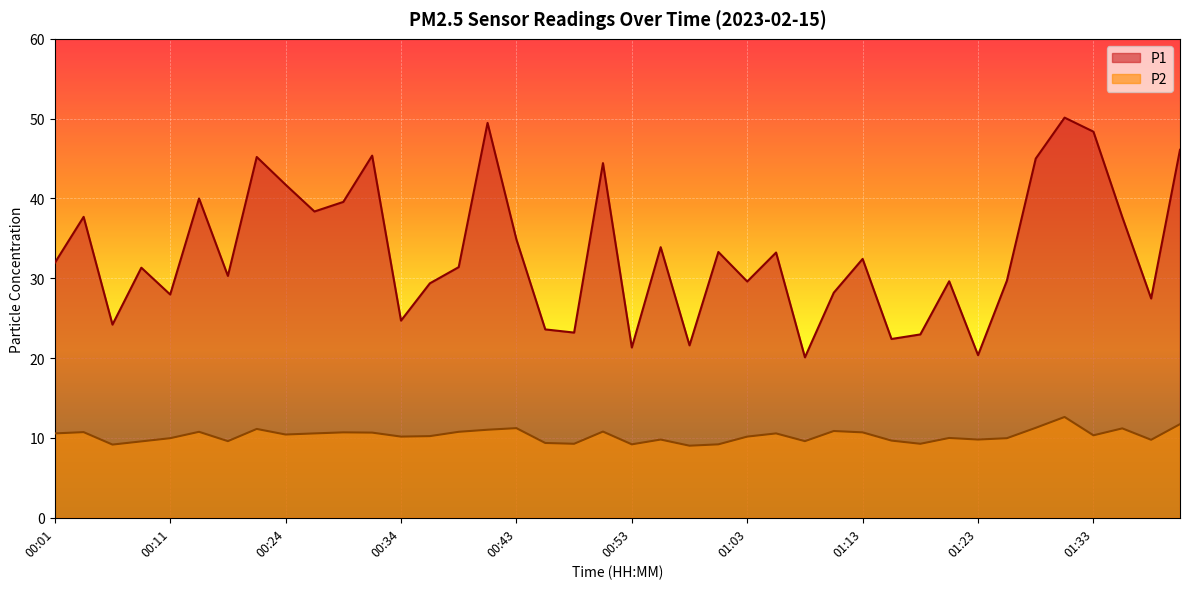

Is the value of P2 at 01:08 greater than the value of P1 at 00:36?

No